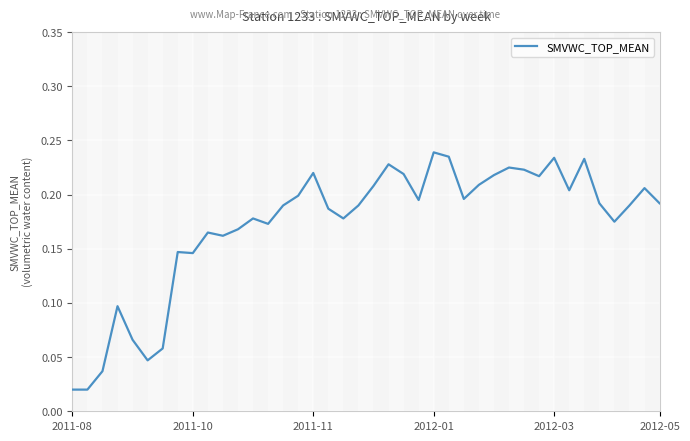

How many interior local peaks (higher than both neighbors) does the data have?

11